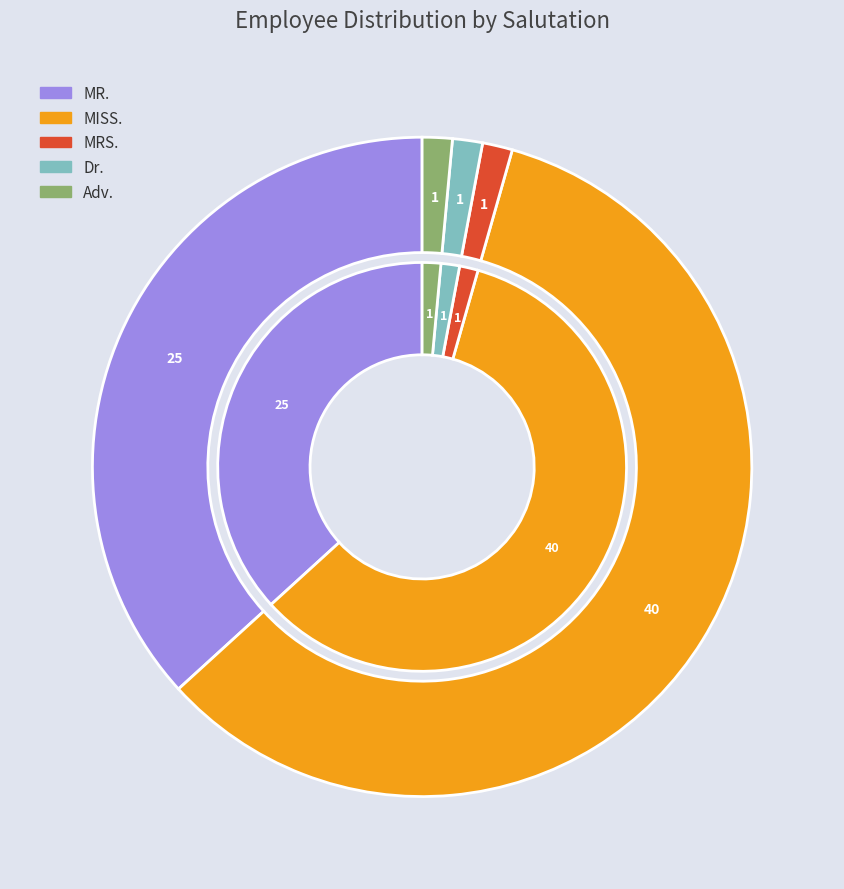

What percentage is the MRS. slice, to the nearest percent?

1%